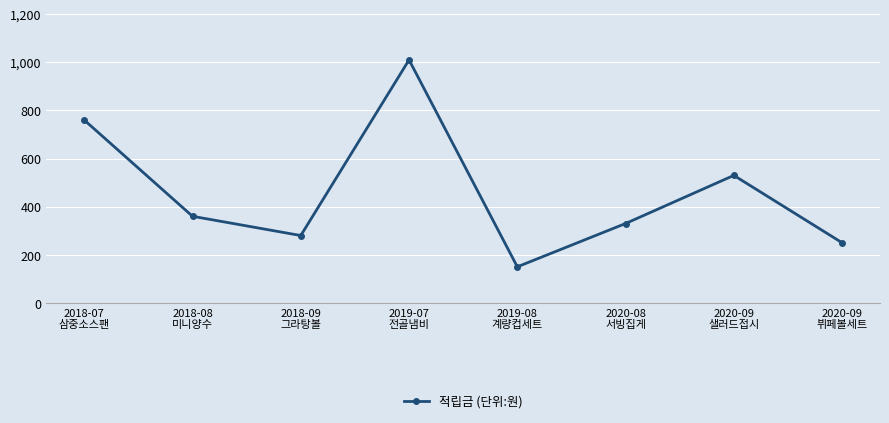

Reading left to right, extract all data points from this chart.

2018-07
삼중소스팬=760	2018-08
미니양수=360	2018-09
그라탕볼=280	2019-07
전골냄비=1010	2019-08
계량컵세트=150	2020-08
서빙집게=330	2020-09
샐러드접시=530	2020-09
뷔페볼세트=250